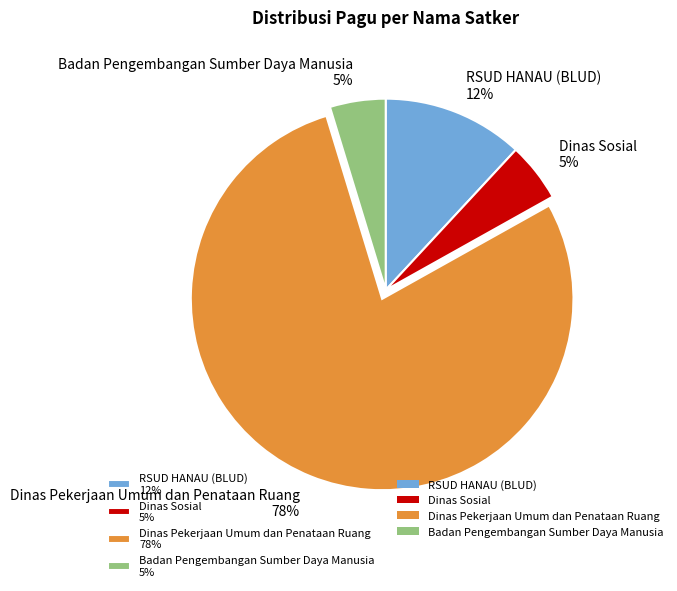

Does any single category account for the majority?

Yes